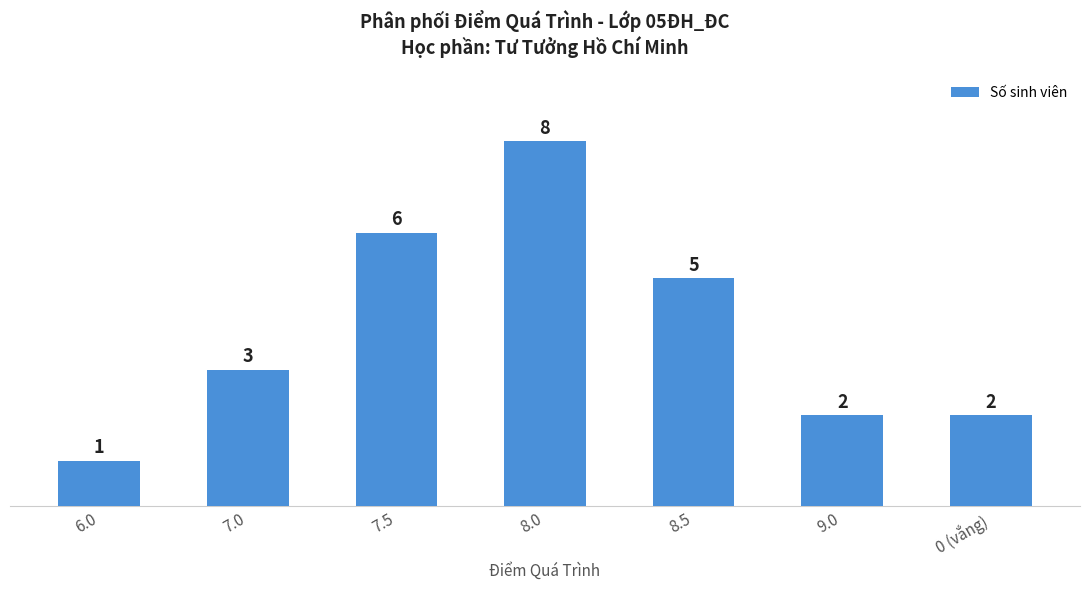

What is the average value?

4